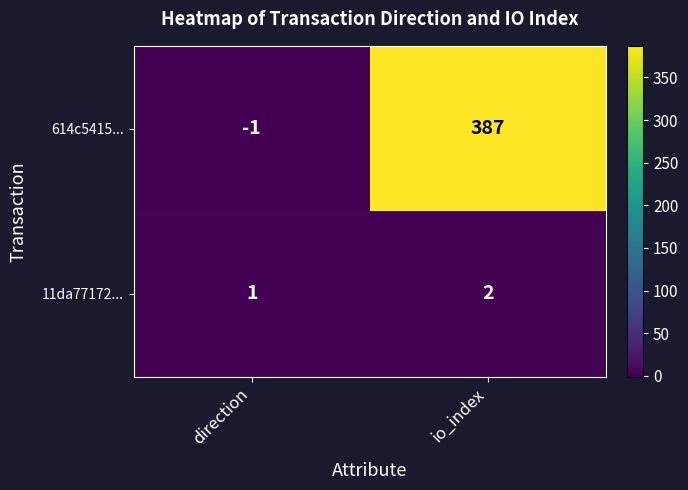

What is the sum of all 614c5415... values?

386